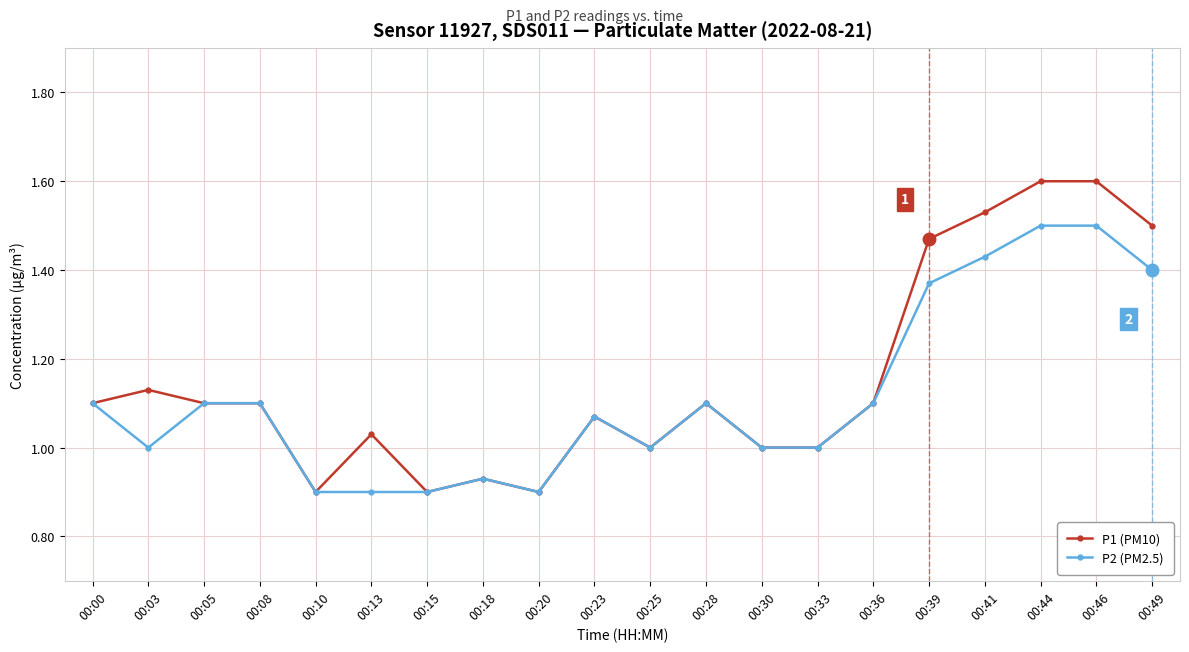

True or false: P1 (PM10) has more than 2 points higher than both neighbors.

True